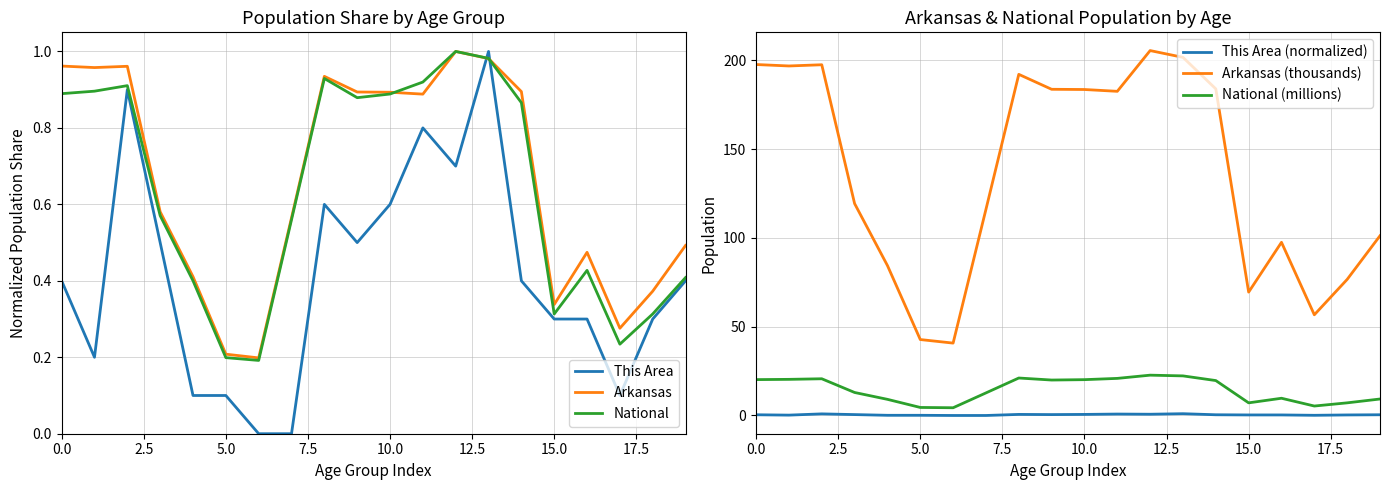

Is it true that National (millions) equals 7.1 at 15.0?

True